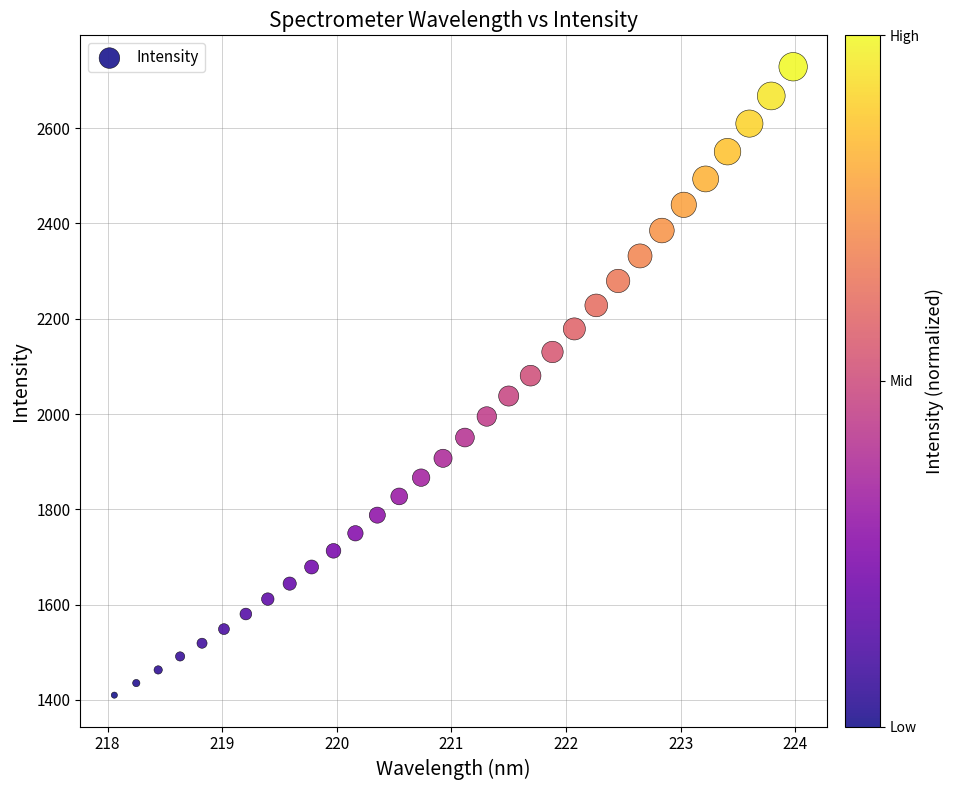

What is the range of X values (max minus min)?

5.9